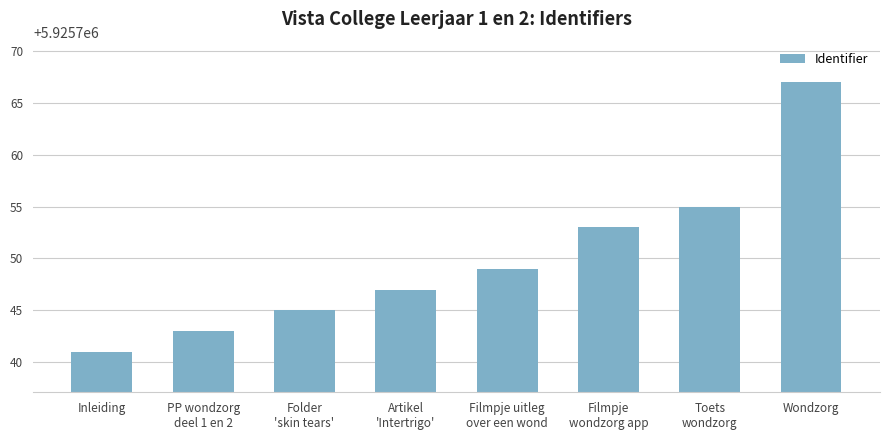

Reading left to right, transcribe all the data shown in this chart.

Inleiding=5925741	PP wondzorg
deel 1 en 2=5925743	Folder
'skin tears'=5925745	Artikel
'Intertrigo'=5925747	Filmpje uitleg
over een wond=5925749	Filmpje
wondzorg app=5925753	Toets
wondzorg=5925755	Wondzorg=5925767